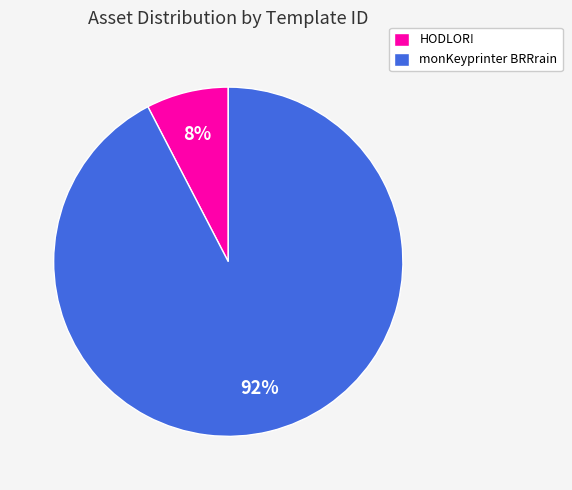

How many slices are in this pie chart?

2